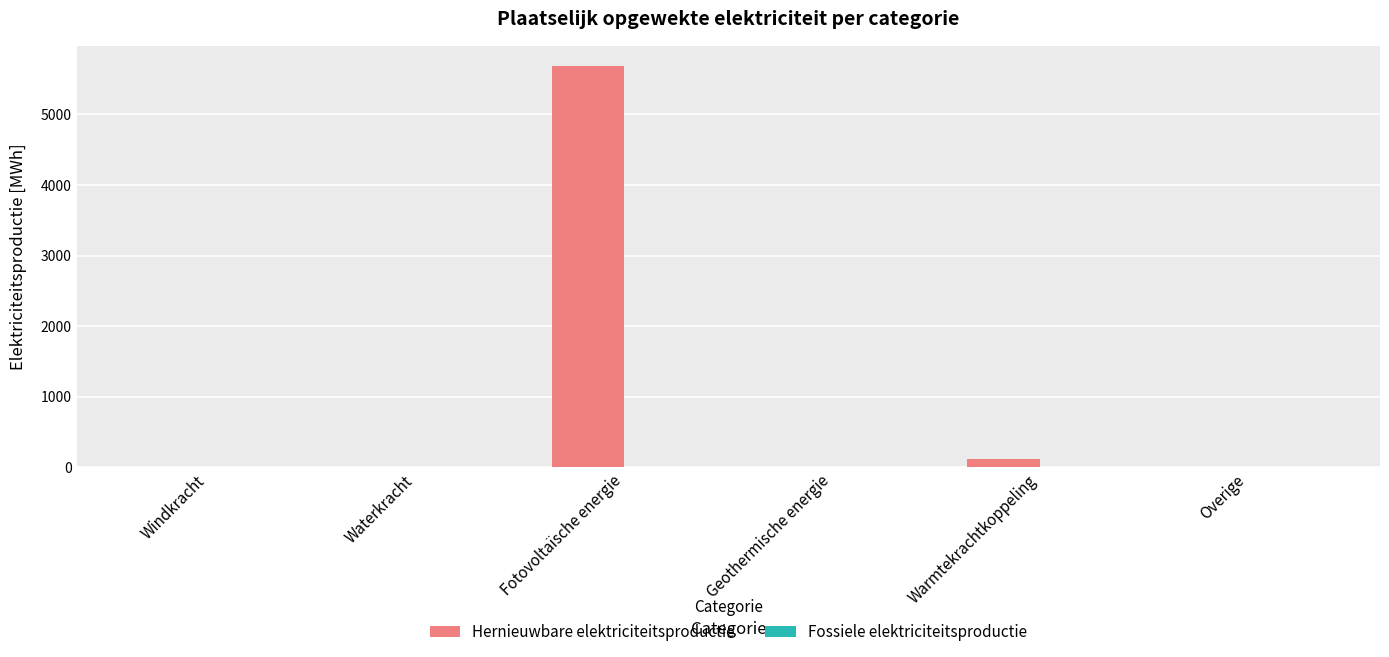

What is the greatest value displayed?

5689.1